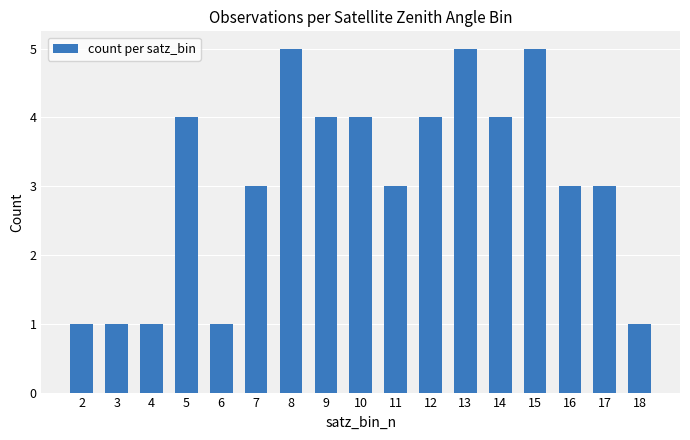

What is the sum of the values at 10 and 17?

7